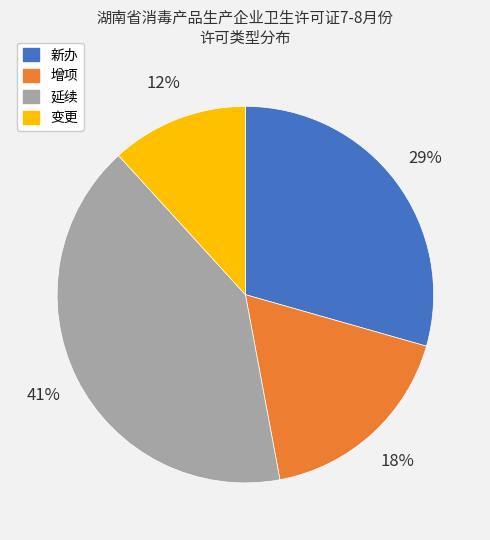

How many slices are in this pie chart?

4